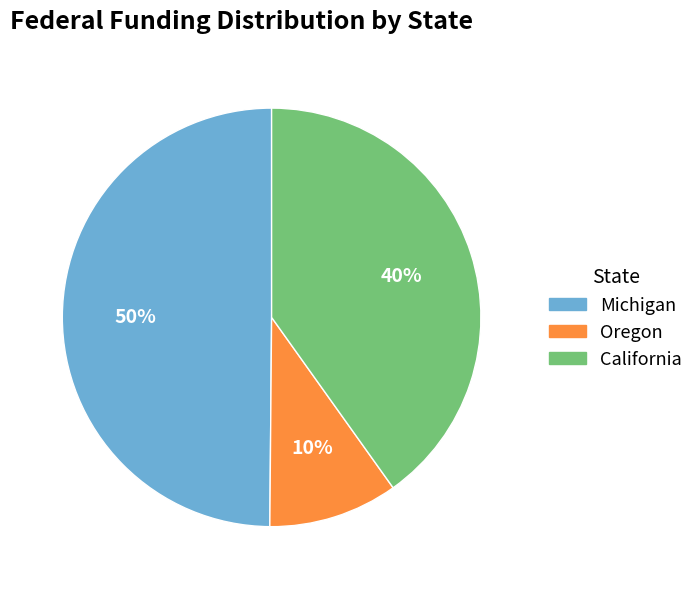

Is there a majority slice in this chart?

No